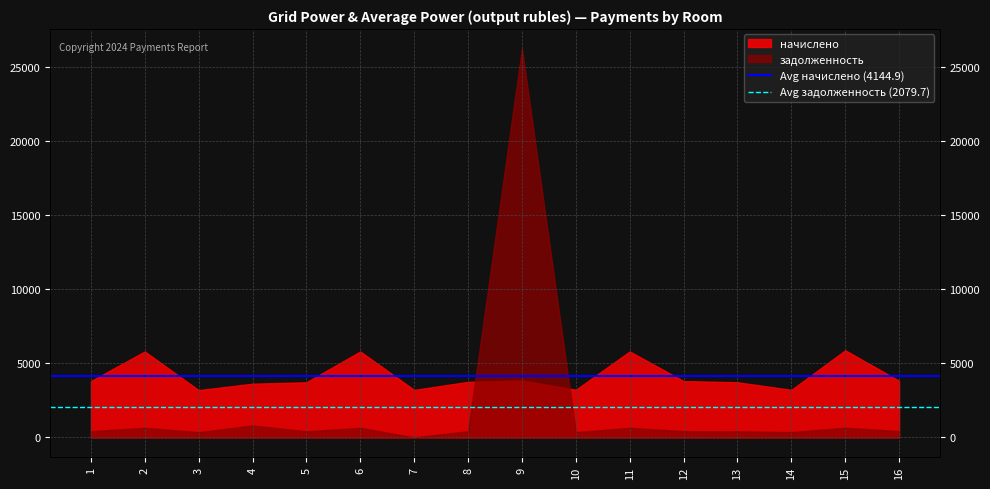

What is the highest value of the Avg задолженность (2079.7) series?

2079.7